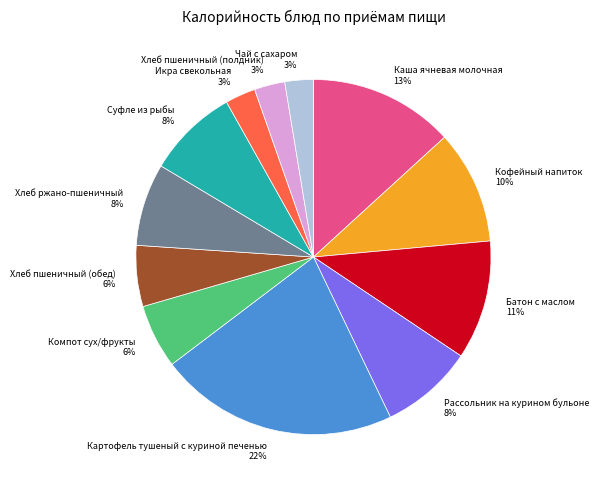

Is the sum of Рассольник на курином бульоне and Суфле из рыбы greater than half?

No